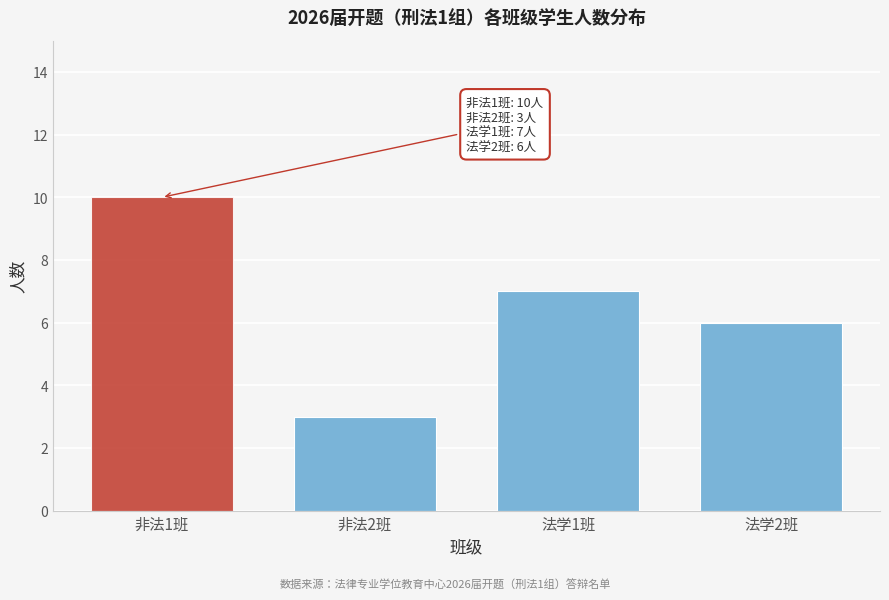

Reading left to right, transcribe all the data shown in this chart.

10	3	7	6